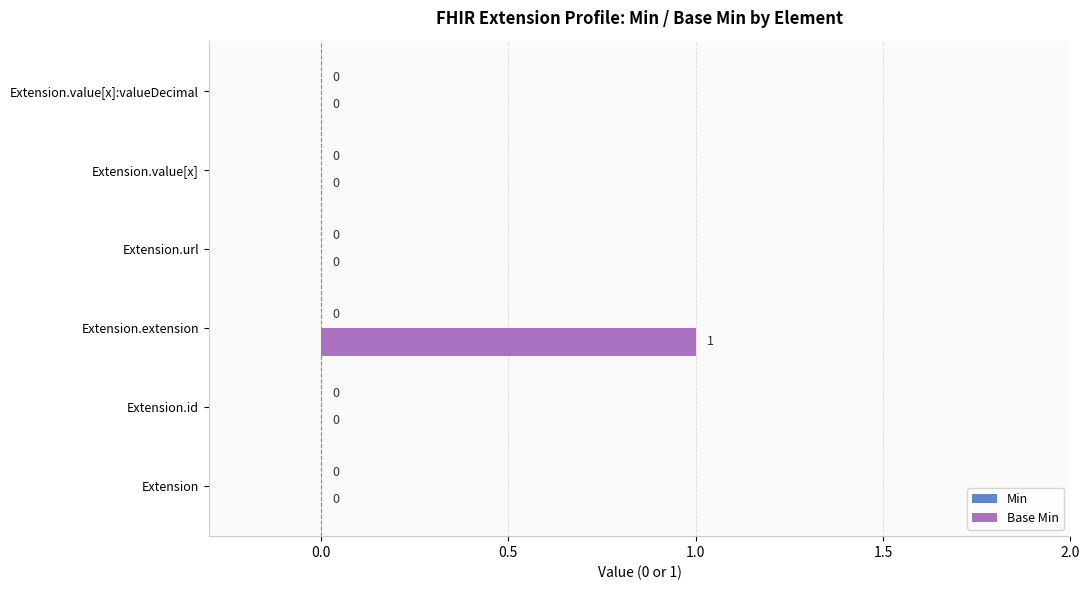

The value at Extension.extension is 1. True or false?

True